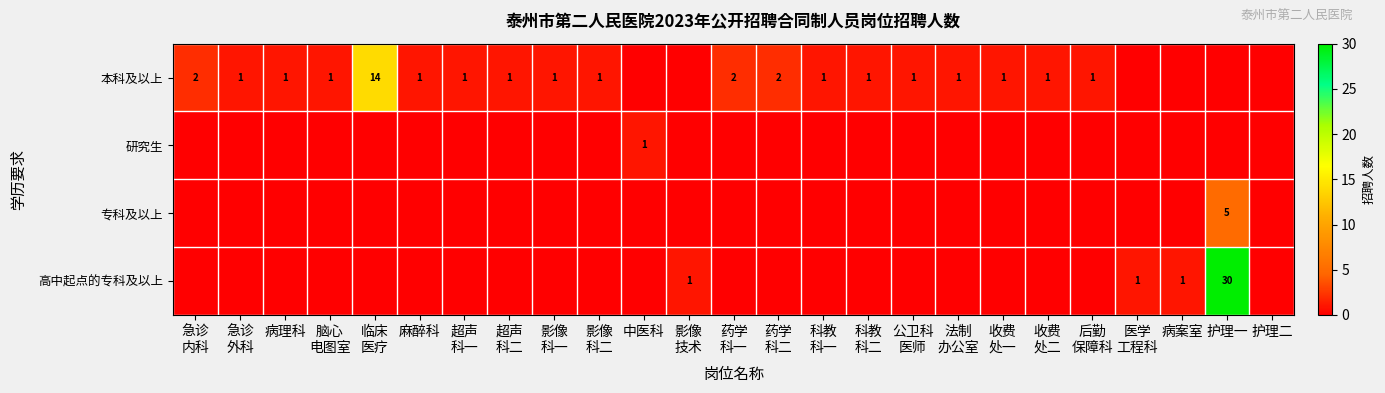

At which label does 本科及以上 reach its minimum?

中医科